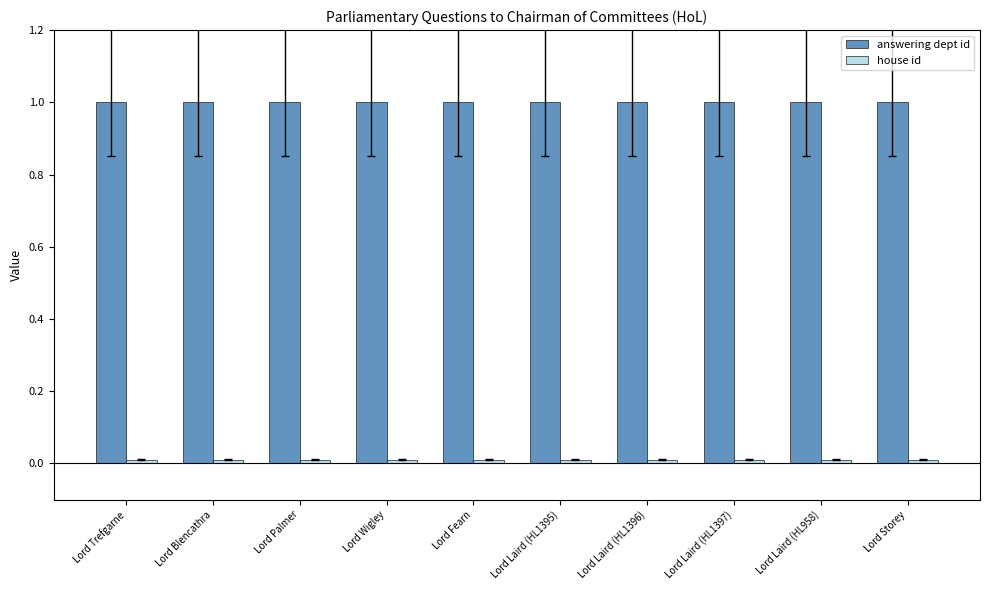

How many bars are there in each group?

2